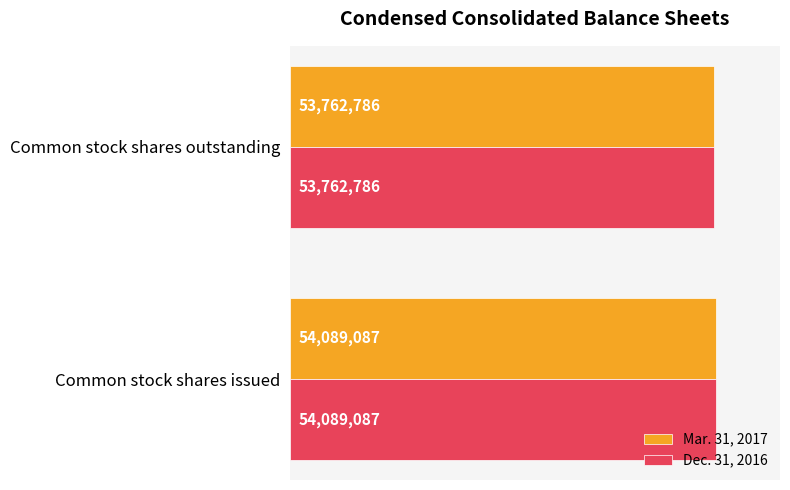

What is the average value of the Mar. 31, 2017 series?

53925936